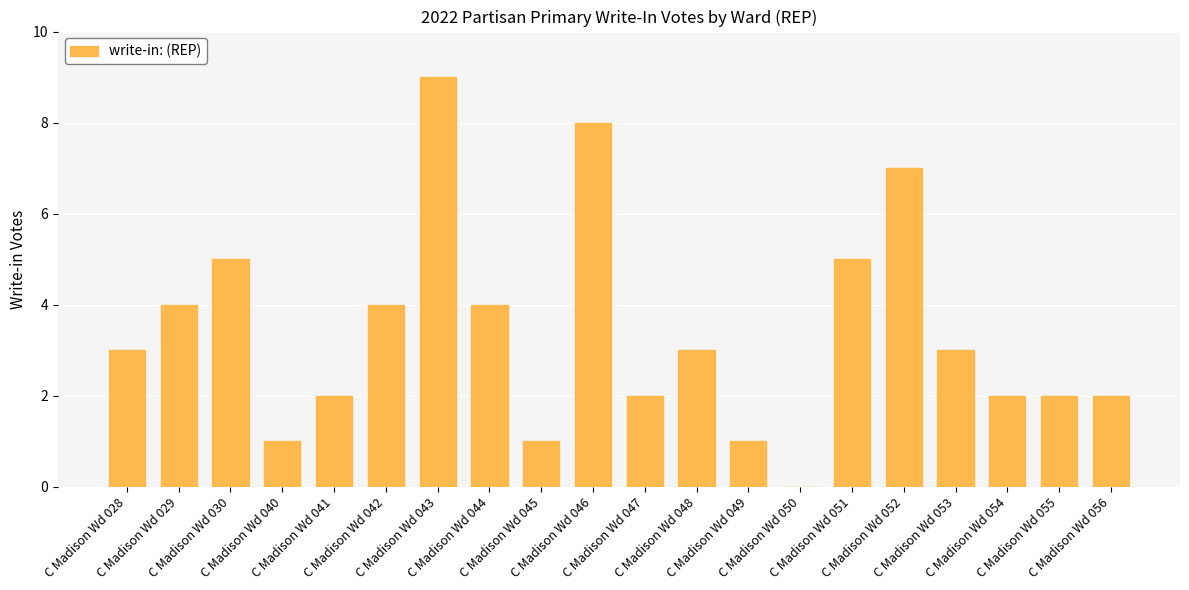

Is it true that the value at C Madison Wd 028 is 5?

False